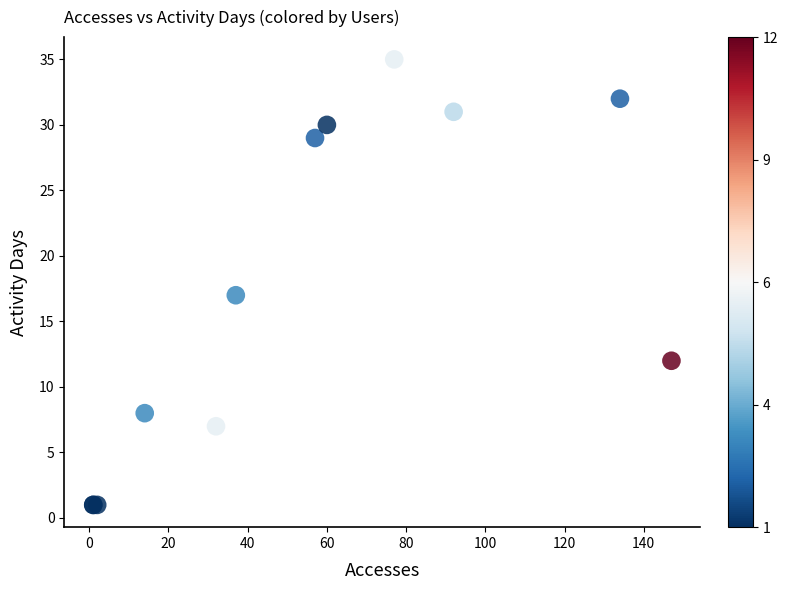

What Y value in the scatter plot is closest to 18?

17